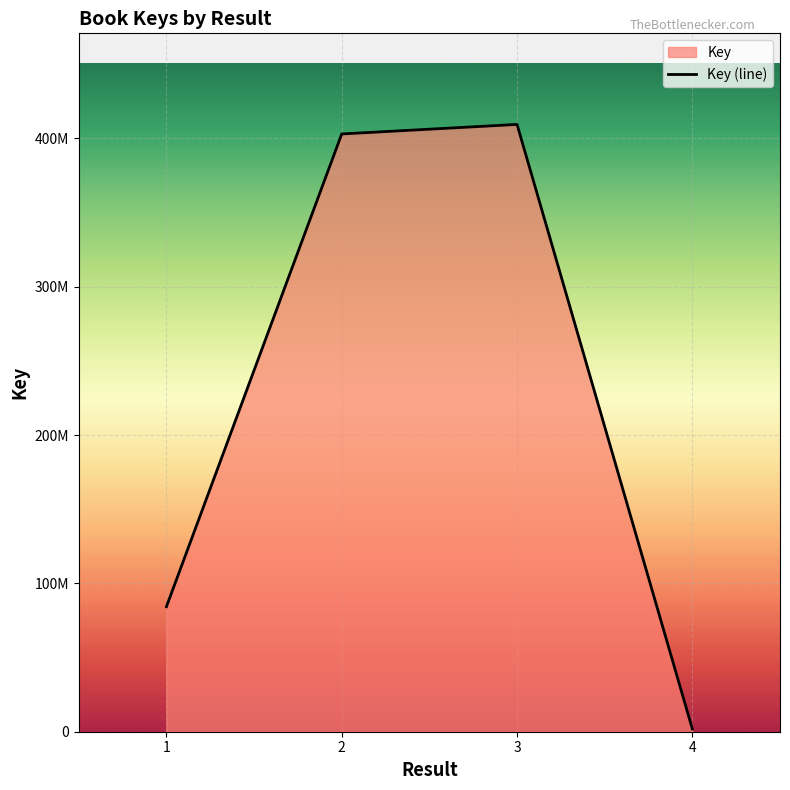

How many values are below 402974350?

2